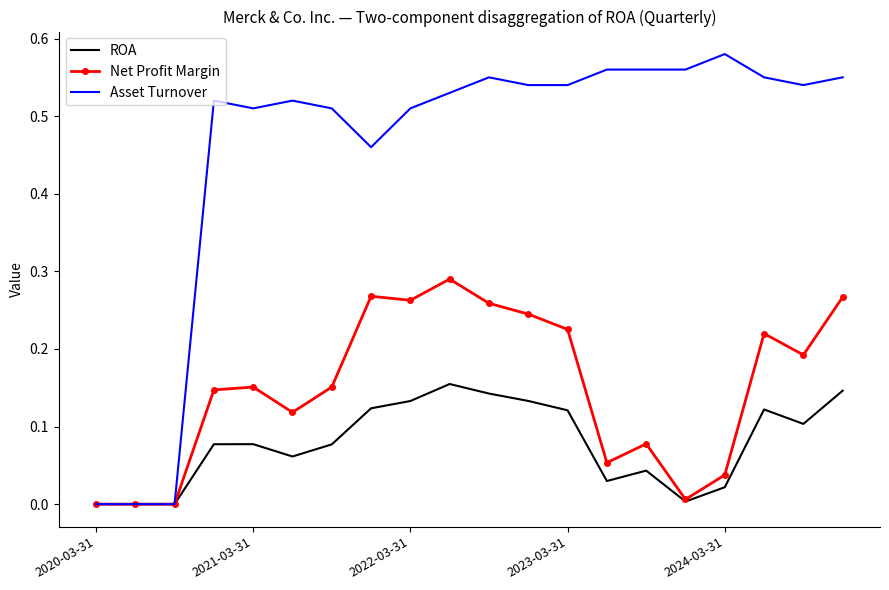

List the series in order of their overall mean, lowest first.

ROA, Net Profit Margin, Asset Turnover